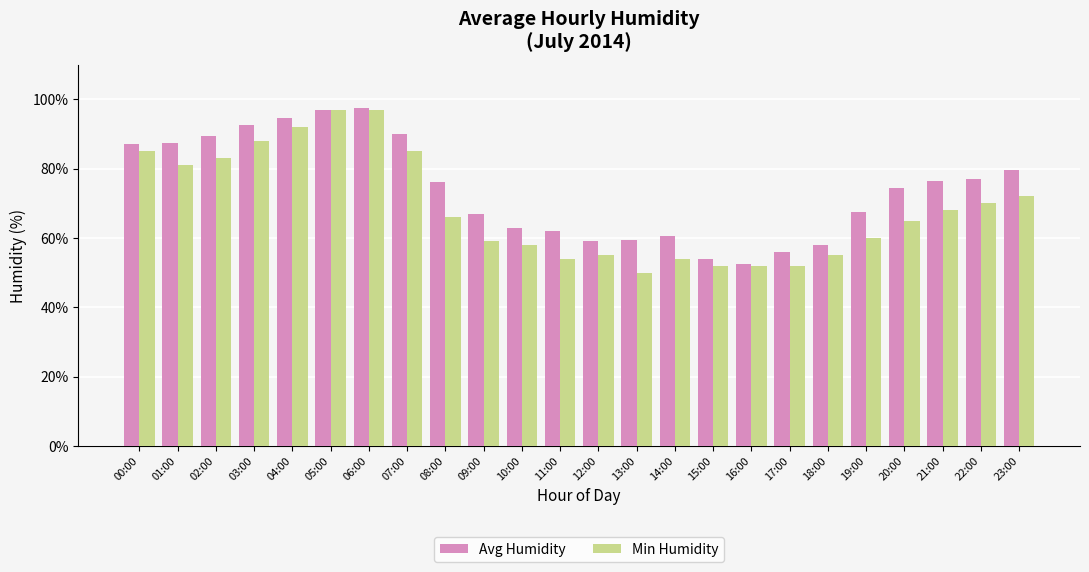

Is it true that Avg Humidity equals 20.3 at 03:00?

False